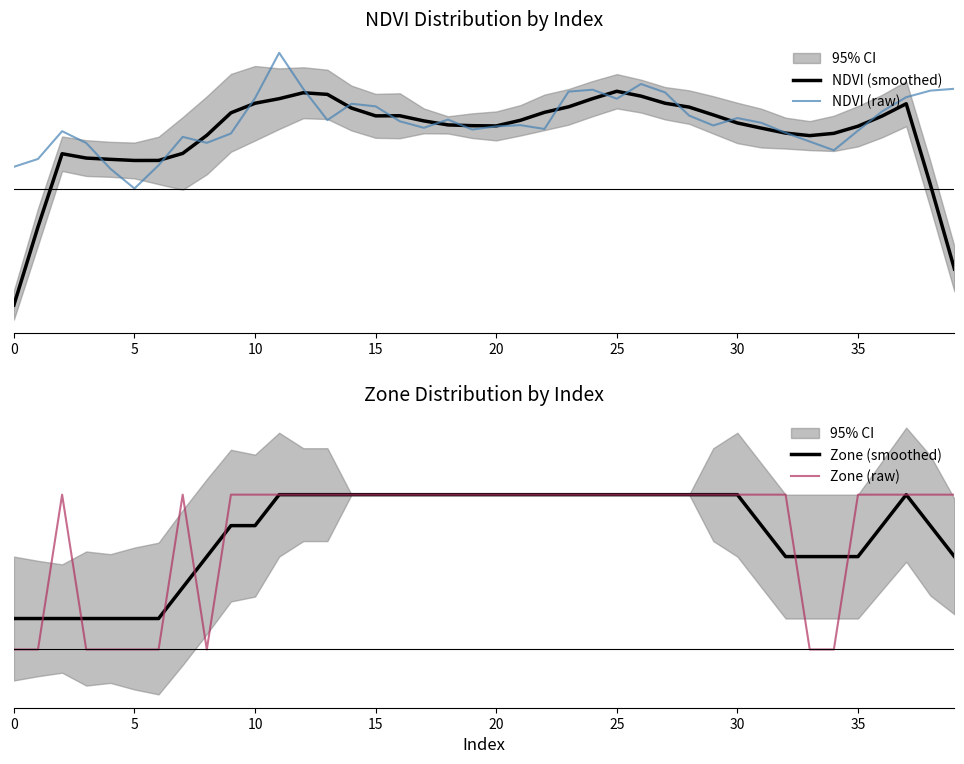

Between which two adjacent categories do Zone (raw) and NDVI (raw) first intersect?

5 and 10